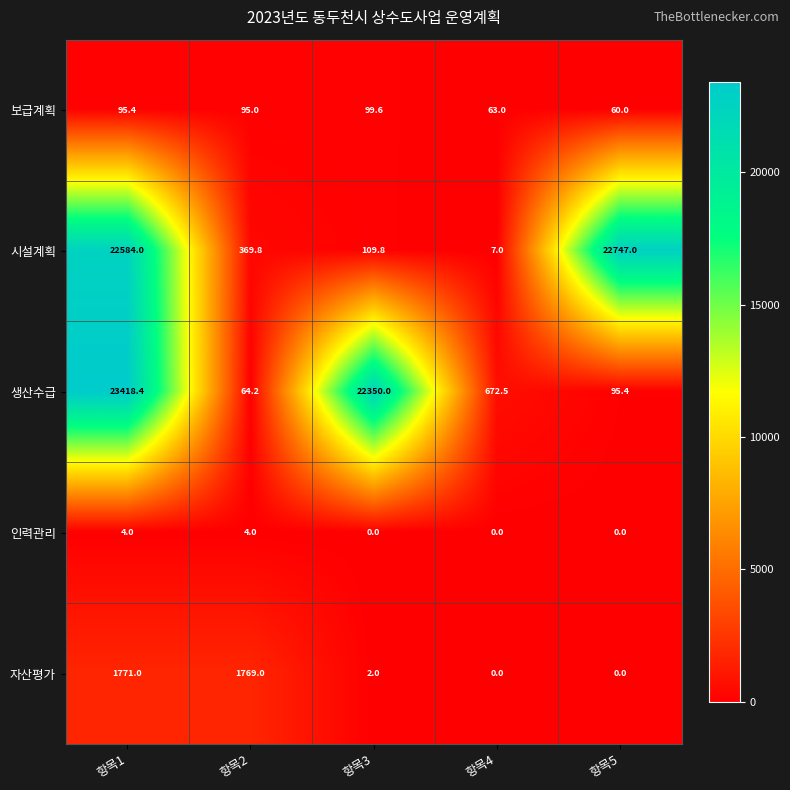

Which series has the largest total across all categories?

생산수급